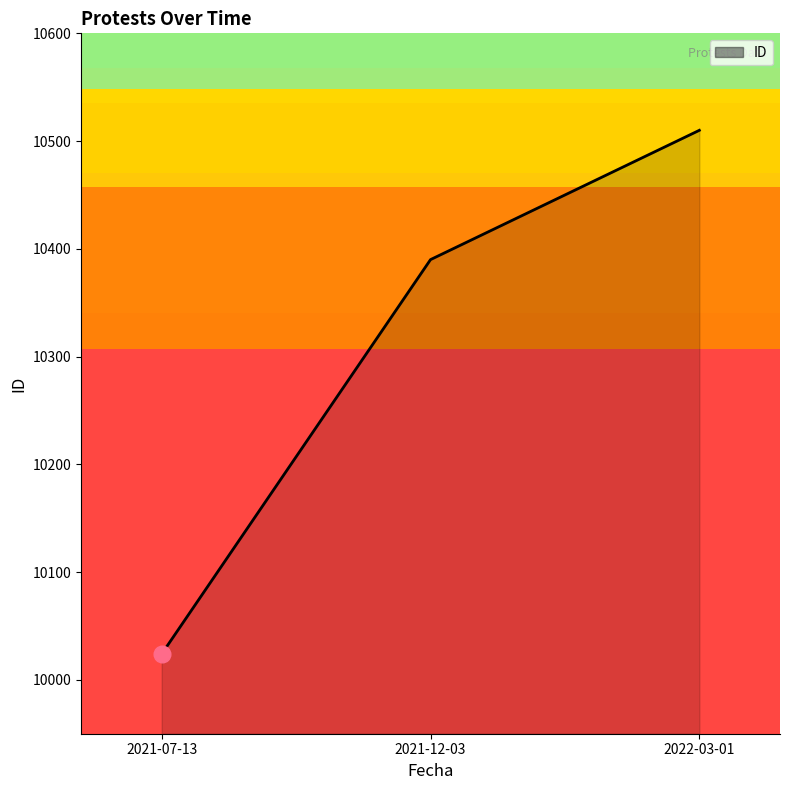

What is the average value?

10308